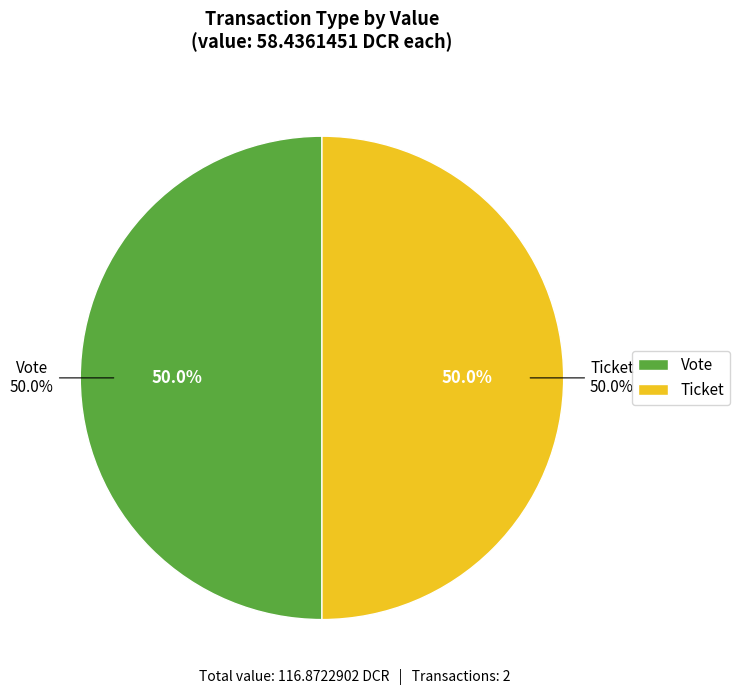

Rank the categories by value from highest to lowest.

Vote, Ticket